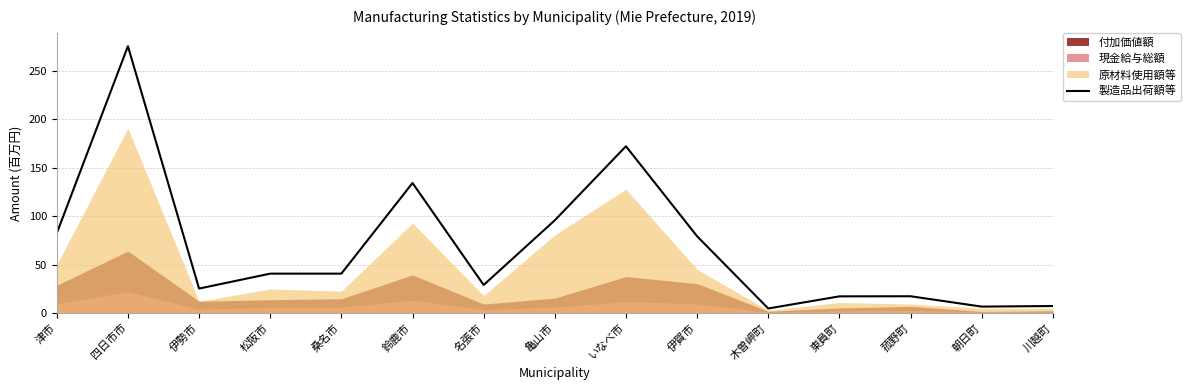

True or false: the data shows 8.5 at 朝日町.

False